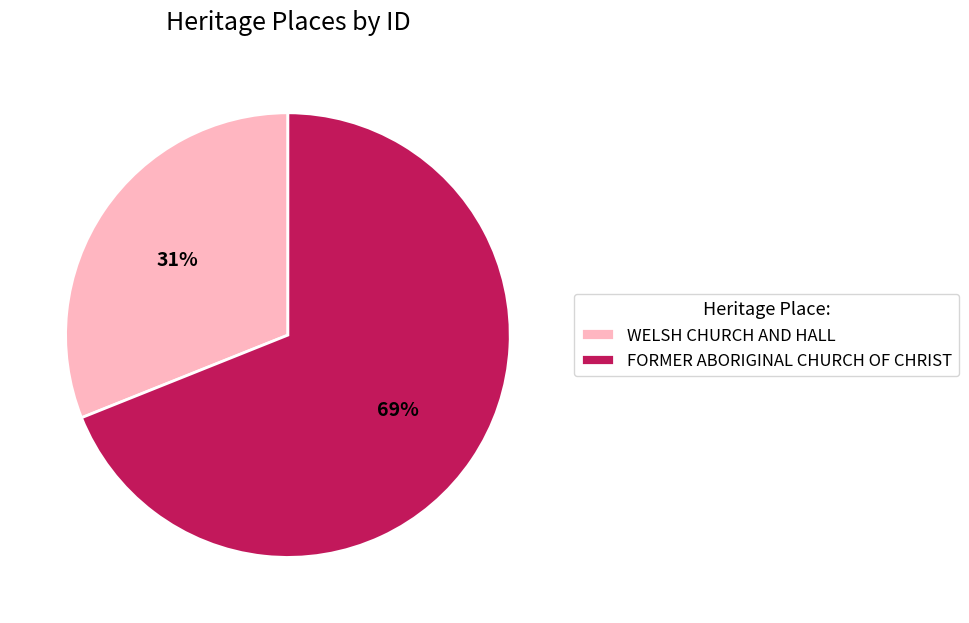

What percentage is the WELSH CHURCH AND HALL slice, to the nearest percent?

31%